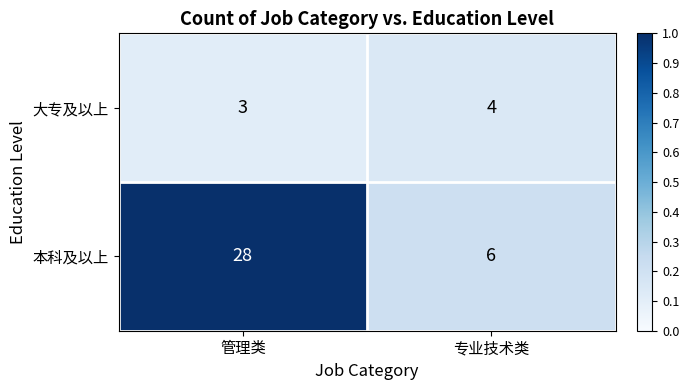

Which category has the lowest value across all series?

管理类